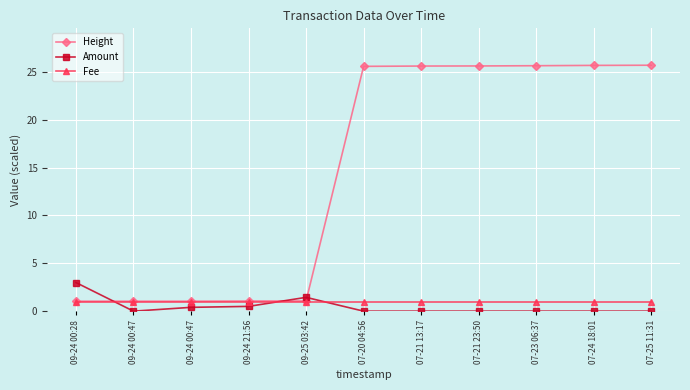

Reading right to left, list all the values displayed in this chart.

Height: 25.7	25.7	25.6	25.6	25.6	25.6	1.1	1.1	1.0	1.0	1.0
Amount: 0.0	0.0	0.0	0.0	0.0	0.0	1.4	0.5	0.4	0.0	3.0
Fee: 1.0	1.0	1.0	1.0	1.0	1.0	1.0	1.0	1.0	1.0	1.0